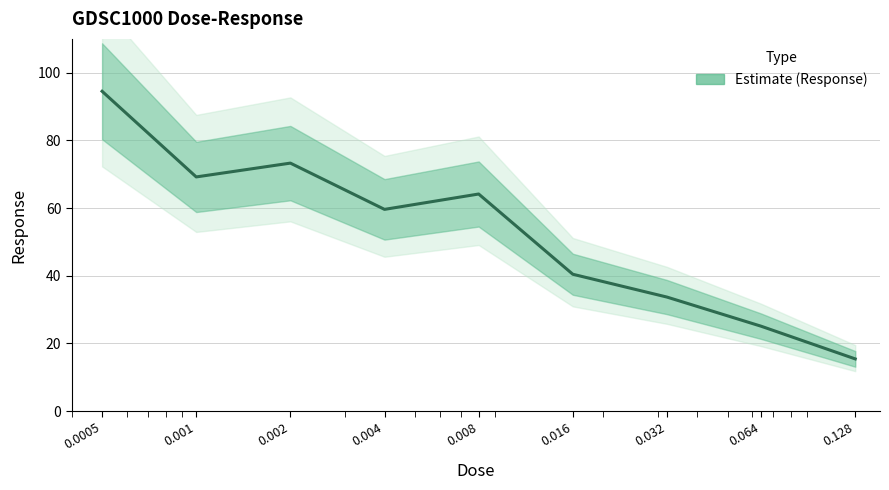

The chart shows a value of 33.7 at 0.032. True or false?

True